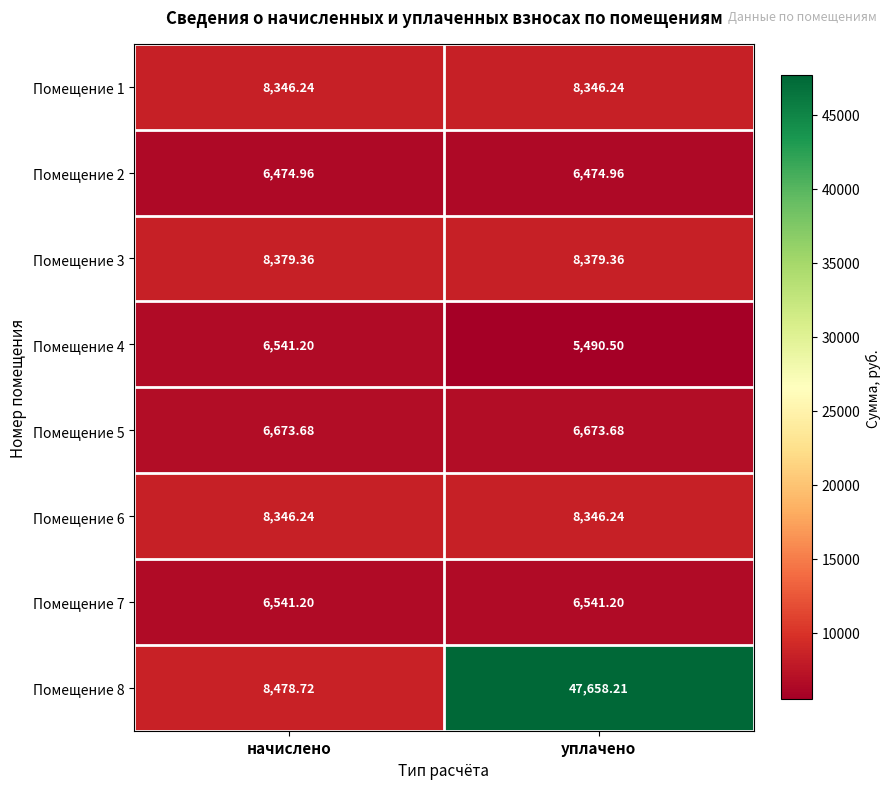

At which category is the sum across all series the highest?

уплачено